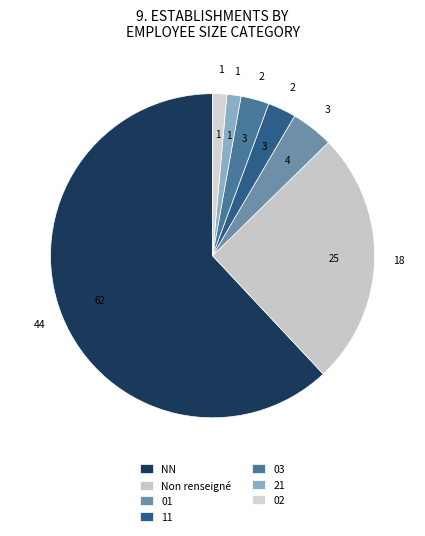

Is the sum of 02 and 03 greater than half?

No